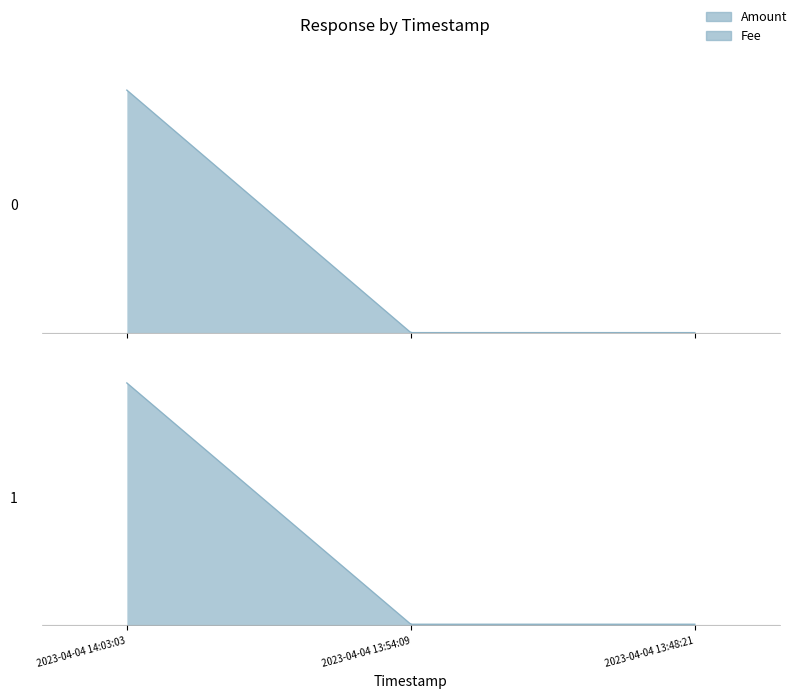

What are all the series names shown in the legend?

Amount, Fee